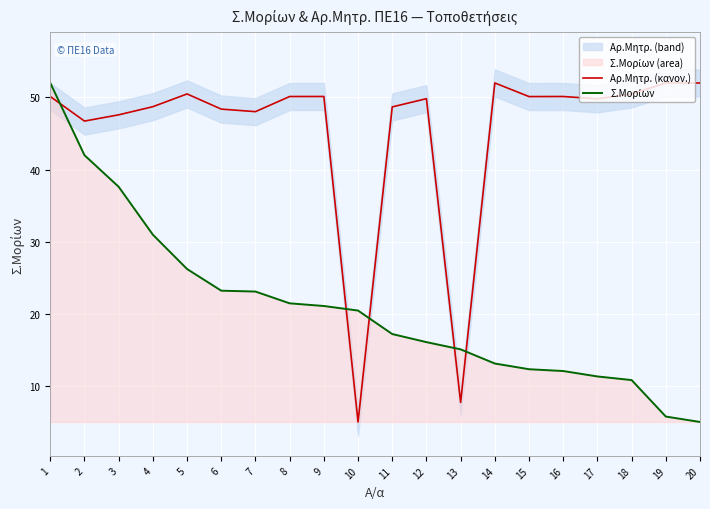

How many values in the Αρ.Μητρ. (κανον.) series are below 50?

10